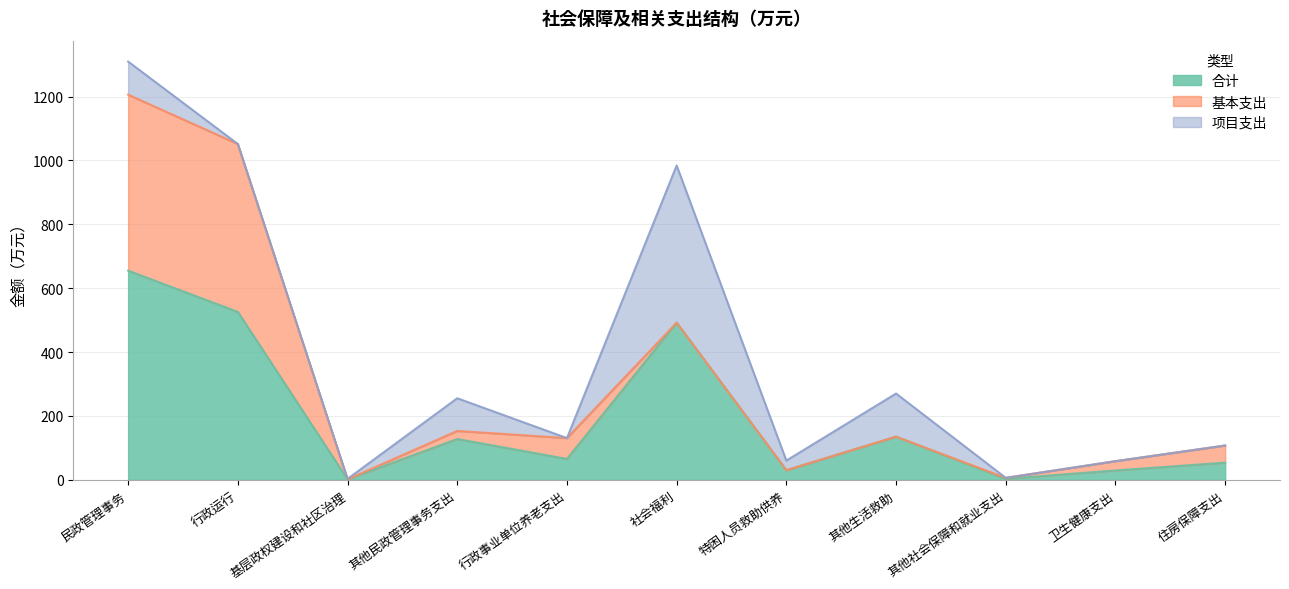

Reading right to left, what are all the values shown in this chart?

合计: 住房保障支出=53.6	卫生健康支出=29.1	其他社会保障和就业支出=3.0	其他生活救助=135.0	特困人员救助供养=30.0	社会福利=492.0	行政事业单位养老支出=65.2	其他民政管理事务支出=127.6	基层政权建设和社区治理=1.4	行政运行=525.7	民政管理事务=654.7
基本支出: 住房保障支出=53.6	卫生健康支出=29.1	其他社会保障和就业支出=3.0	其他生活救助=0.0	特困人员救助供养=0.0	社会福利=0.0	行政事业单位养老支出=65.2	其他民政管理事务支出=25.4	基层政权建设和社区治理=0.0	行政运行=525.7	民政管理事务=551.0
项目支出: 住房保障支出=0.0	卫生健康支出=0.0	其他社会保障和就业支出=0.0	其他生活救助=135.0	特困人员救助供养=30.0	社会福利=492.0	行政事业单位养老支出=0.0	其他民政管理事务支出=102.2	基层政权建设和社区治理=1.4	行政运行=0.0	民政管理事务=103.7